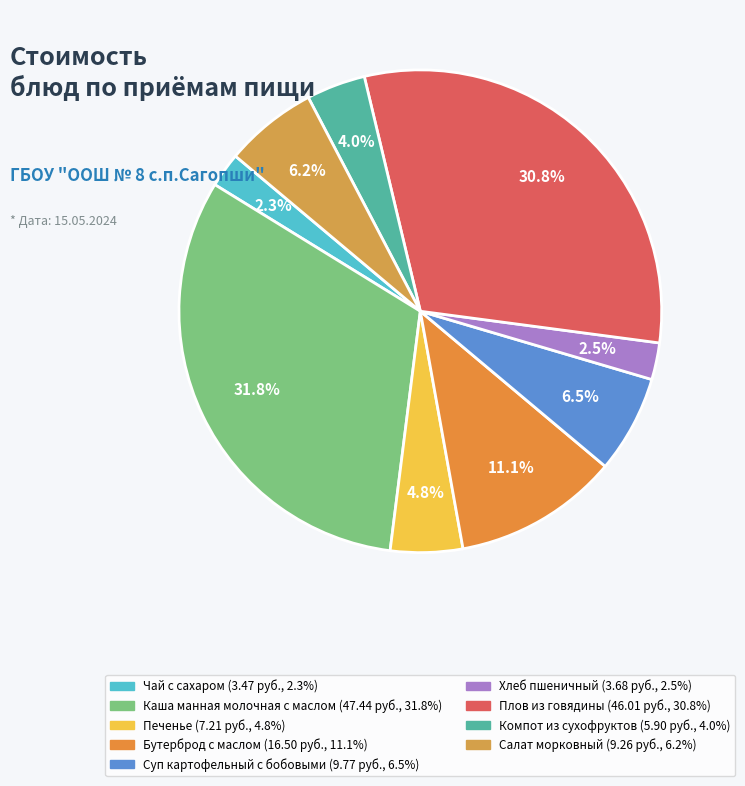

How many segments does this pie chart have?

9